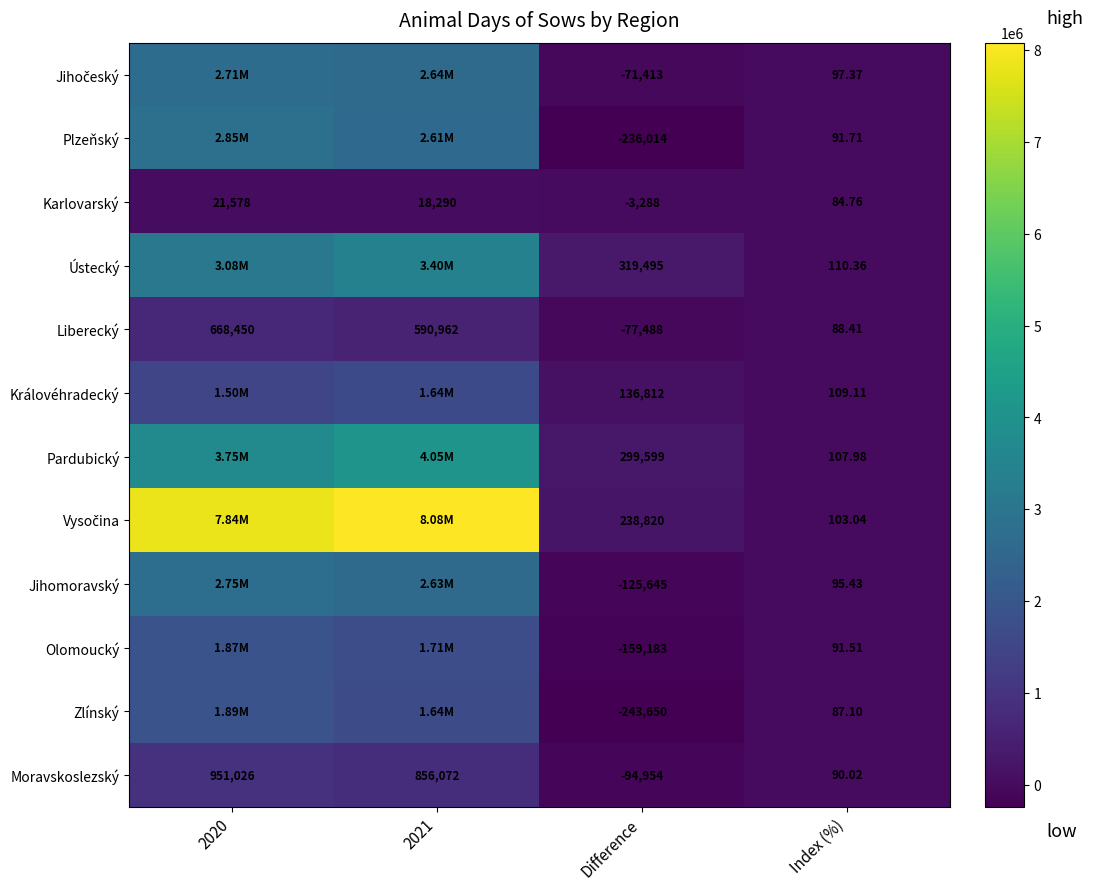

What is the average value of the Jihočeský series?

1320664.8